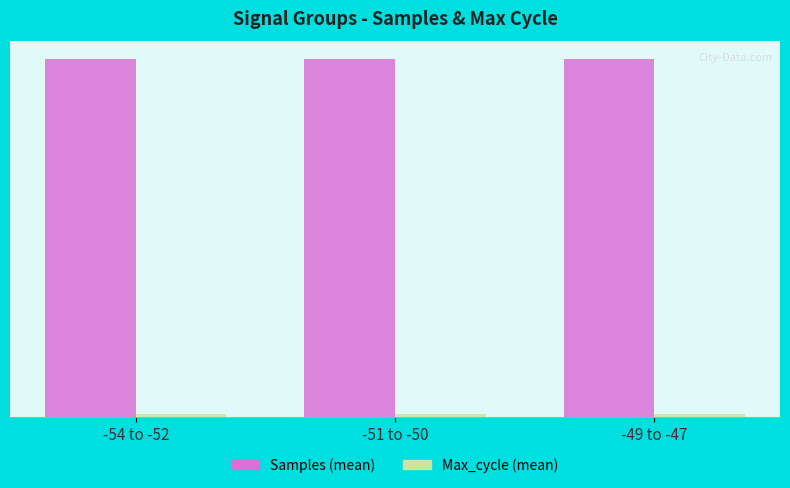

Which category has the highest value in the Samples (mean) series?

-49 to -47